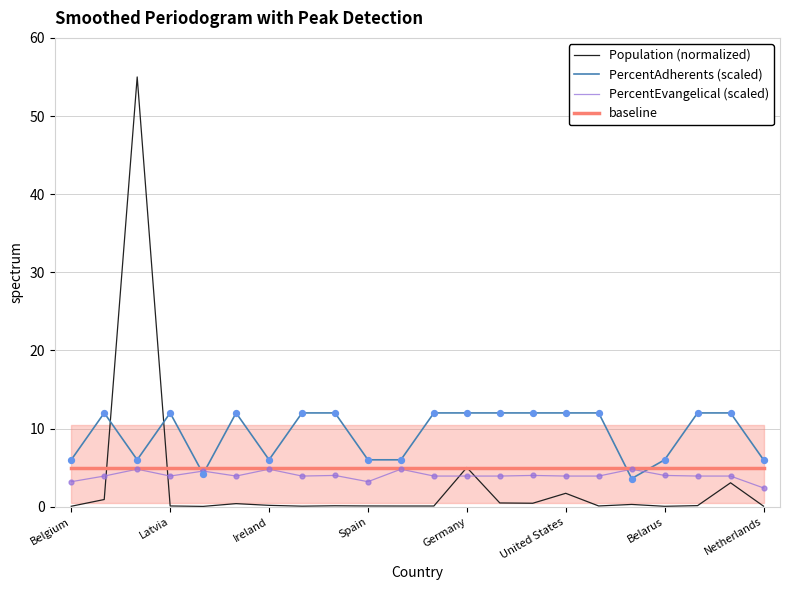

Is the value of PercentEvangelical (scaled) at 10 greater than the value of Population (normalized) at 8?

Yes